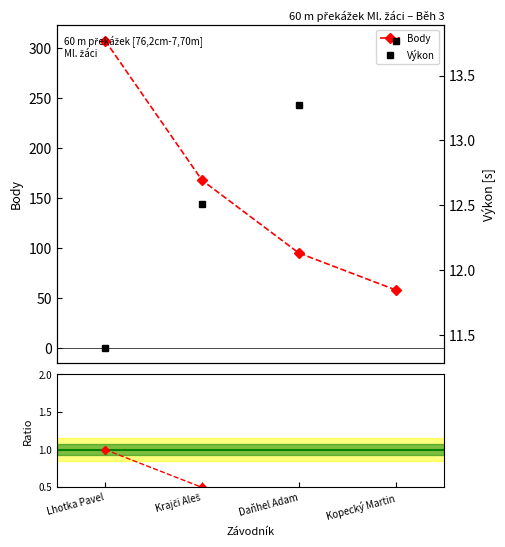

At how many categories does at least one series exceed 67?

3